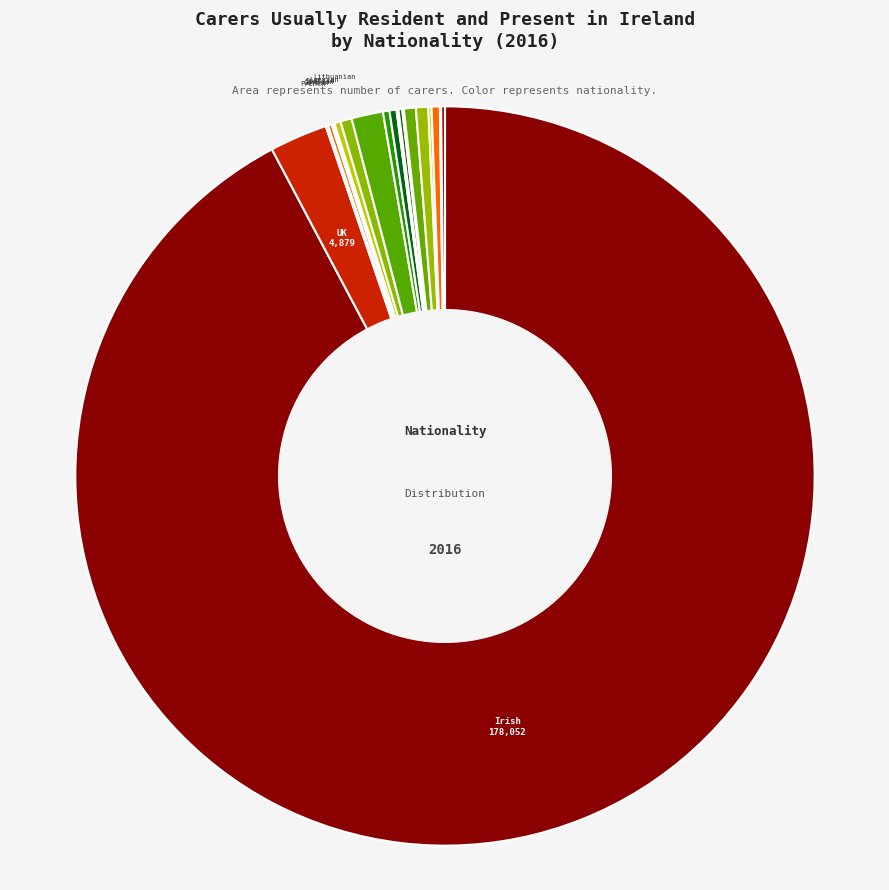

Which category accounts for the majority?

Irish